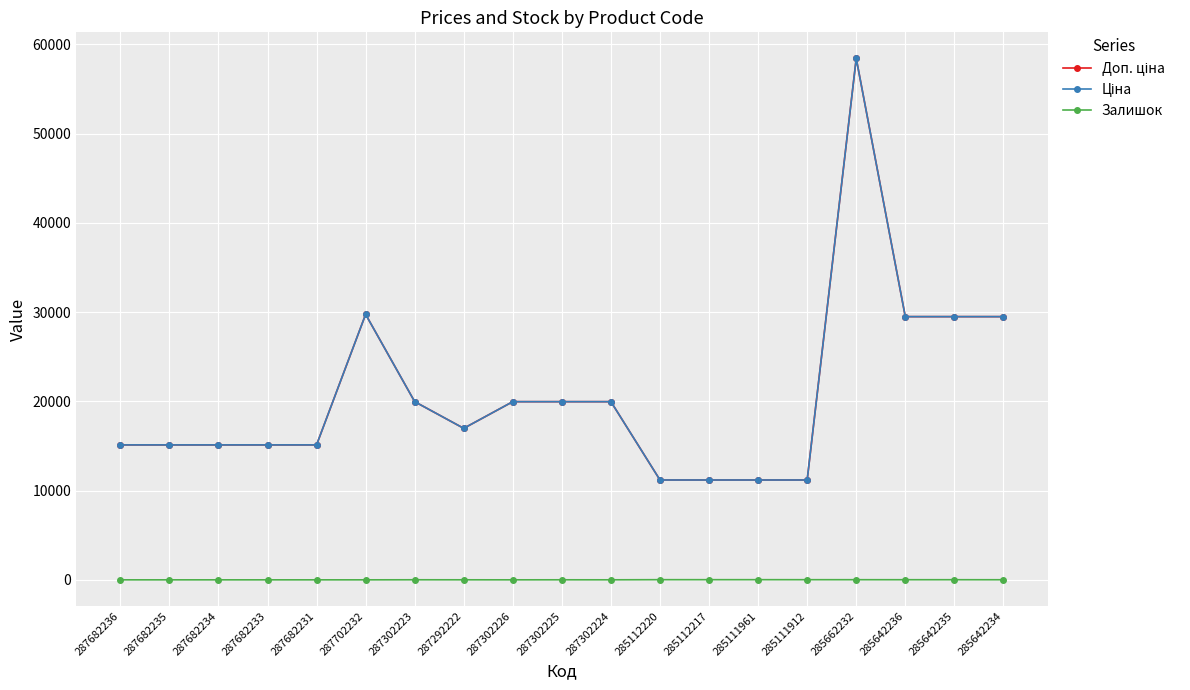

Is this an area chart (filled region under the line)?

No